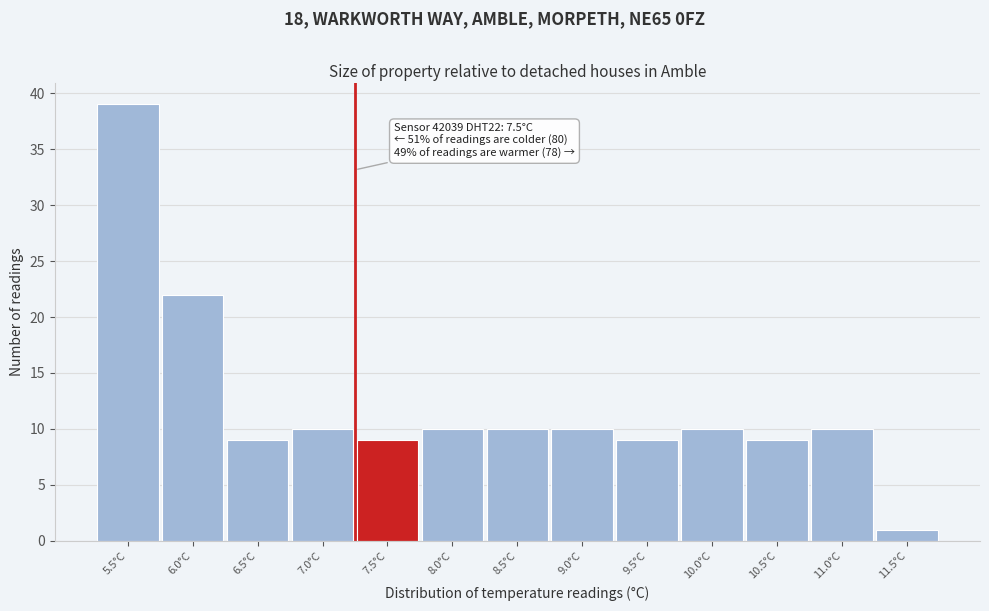

Reading right to left, transcribe all the data shown in this chart.

11.5°C=1	11.0°C=10	10.5°C=9	10.0°C=10	9.5°C=9	9.0°C=10	8.5°C=10	8.0°C=10	7.5°C=9	7.0°C=10	6.5°C=9	6.0°C=22	5.5°C=39